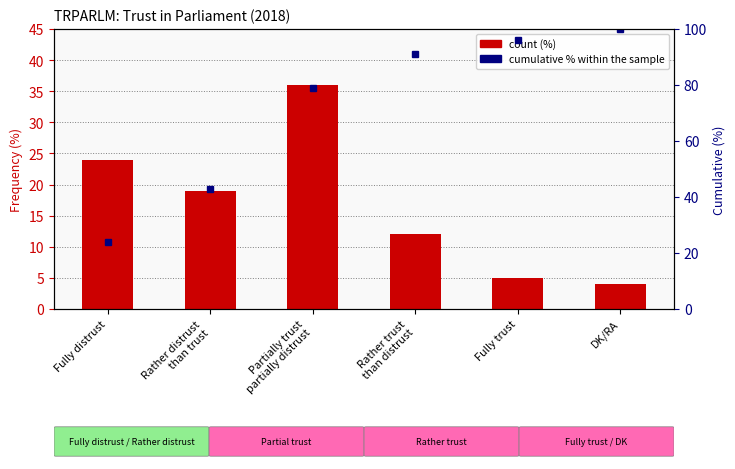

At how many categories does at least one series exceed 73?

4